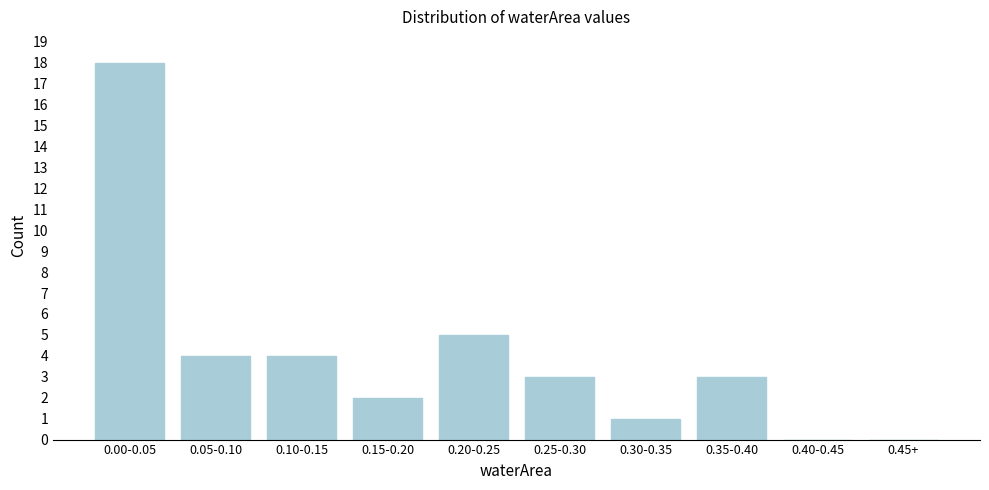

Reading left to right, what are all the values shown in this chart?

0.00-0.05=18	0.05-0.10=4	0.10-0.15=4	0.15-0.20=2	0.20-0.25=5	0.25-0.30=3	0.30-0.35=1	0.35-0.40=3	0.40-0.45=0	0.45+=0